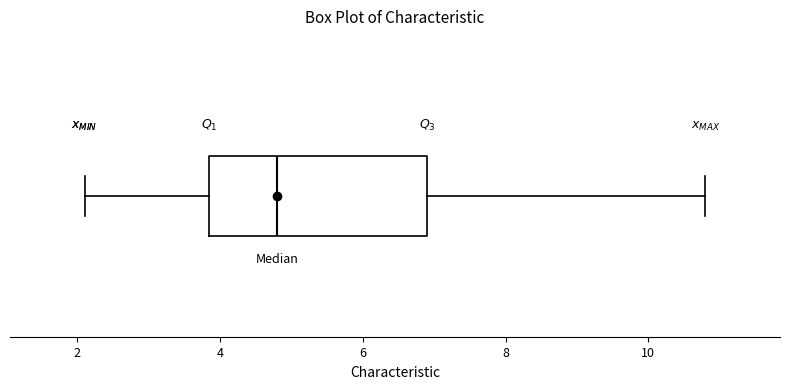

Read this box plot against the x-axis: the position of the median line, the range covered by the box, and the ends of both whiskers. The values are not printed on the chart, so give them approximately, as read against the axis.

median 4.8, box 3.8 to 7.0, whiskers 2.2 to 10.8